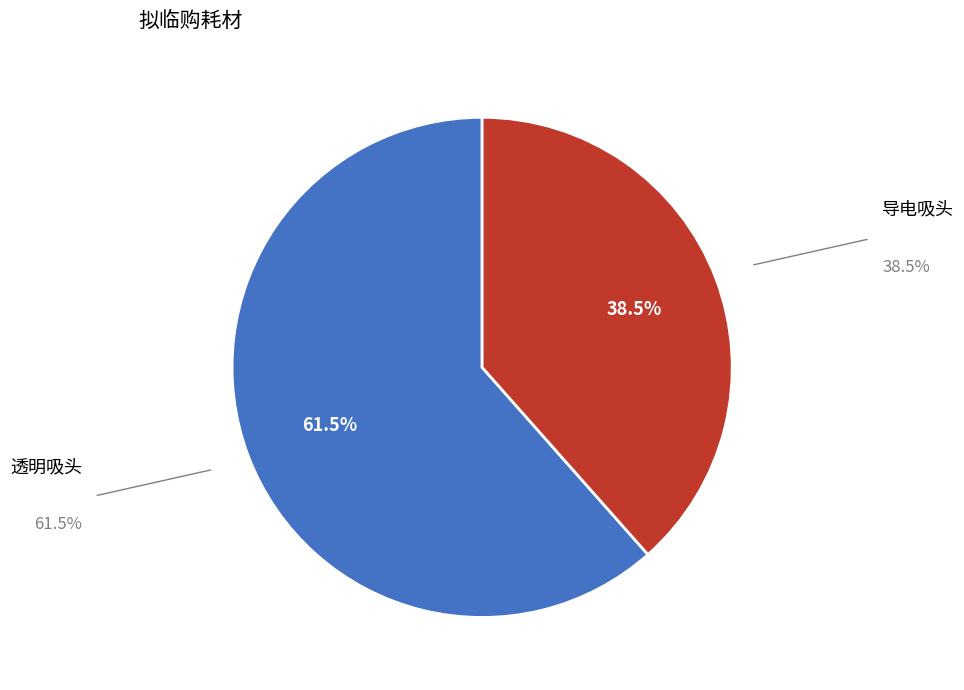

Which has a higher value, 透明吸头 or 导电吸头?

透明吸头